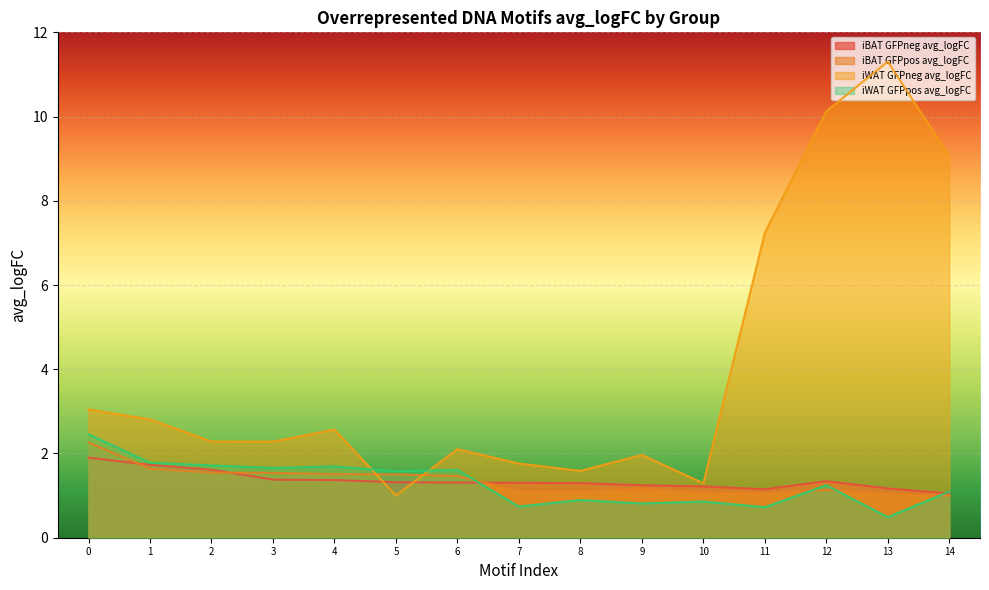

What is the difference between the maximum and minimum values in the iWAT GFPneg avg_logFC series?

10.3